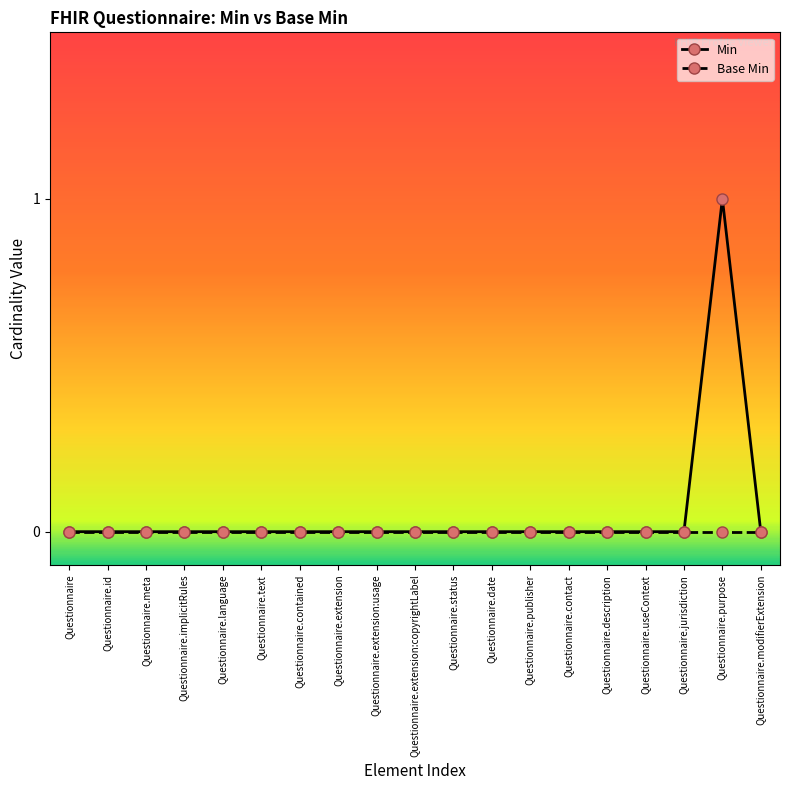

Which category has the highest value in the Min series?

Questionnaire.purpose